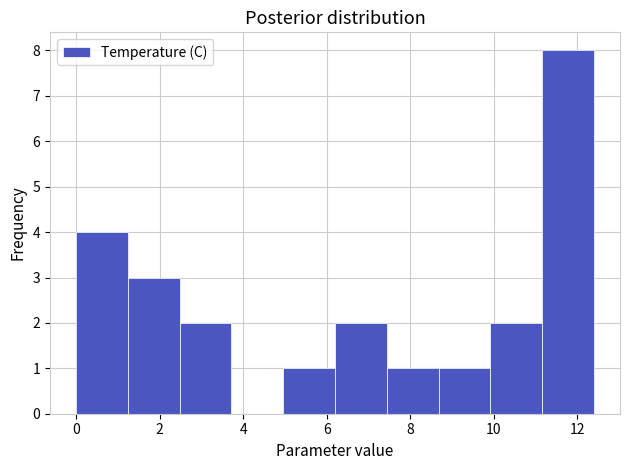

Reading left to right, list every bar in this chart as the range it spans on the x-axis followed by its height. Neither the bar edges nor the heights are printed on the chart, so give them approximately, as read against the axes.

0.00 to 1.24: 4
1.24 to 2.48: 3
2.48 to 3.72: 2
3.72 to 4.96: 0
4.96 to 6.20: 1
6.20 to 7.44: 2
7.44 to 8.68: 1
8.68 to 9.92: 1
9.92 to 11.16: 2
11.16 to 12.40: 8